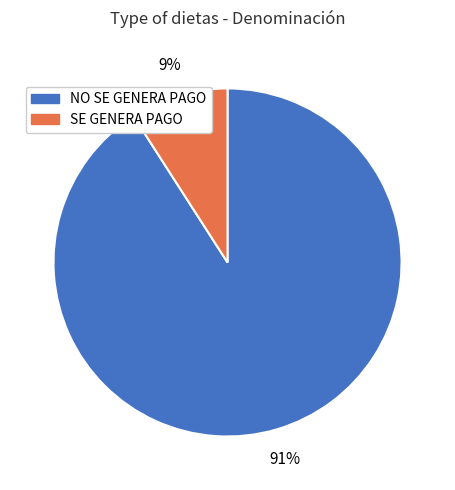

Approximately how many times larger is the value at SE GENERA PAGO compared to NO SE GENERA PAGO?

0.1